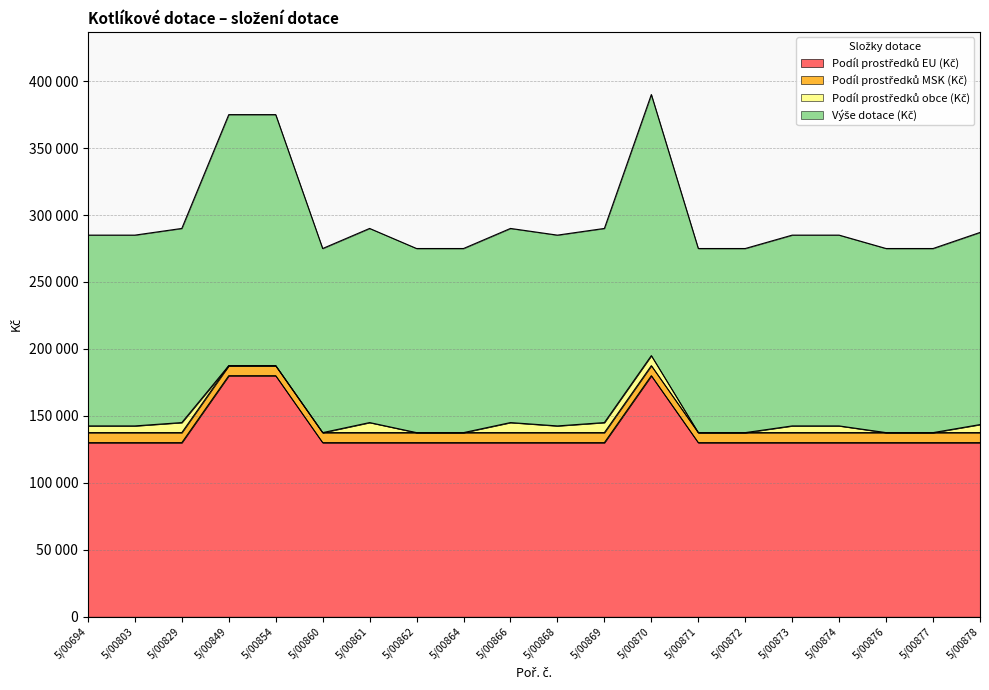

What is the maximum value for Podíl prostředků EU (Kč)?

180000